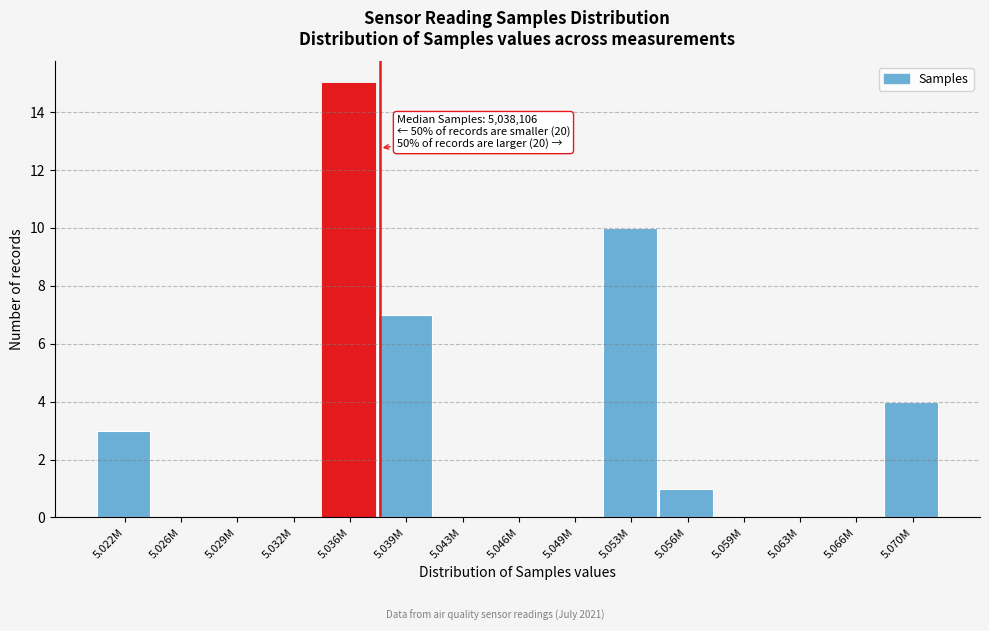

Reading right to left, what are all the values shown in this chart?

5.070M=4	5.066M=0	5.063M=0	5.059M=0	5.056M=1	5.053M=10	5.049M=0	5.046M=0	5.043M=0	5.039M=7	5.036M=15	5.032M=0	5.029M=0	5.026M=0	5.022M=3